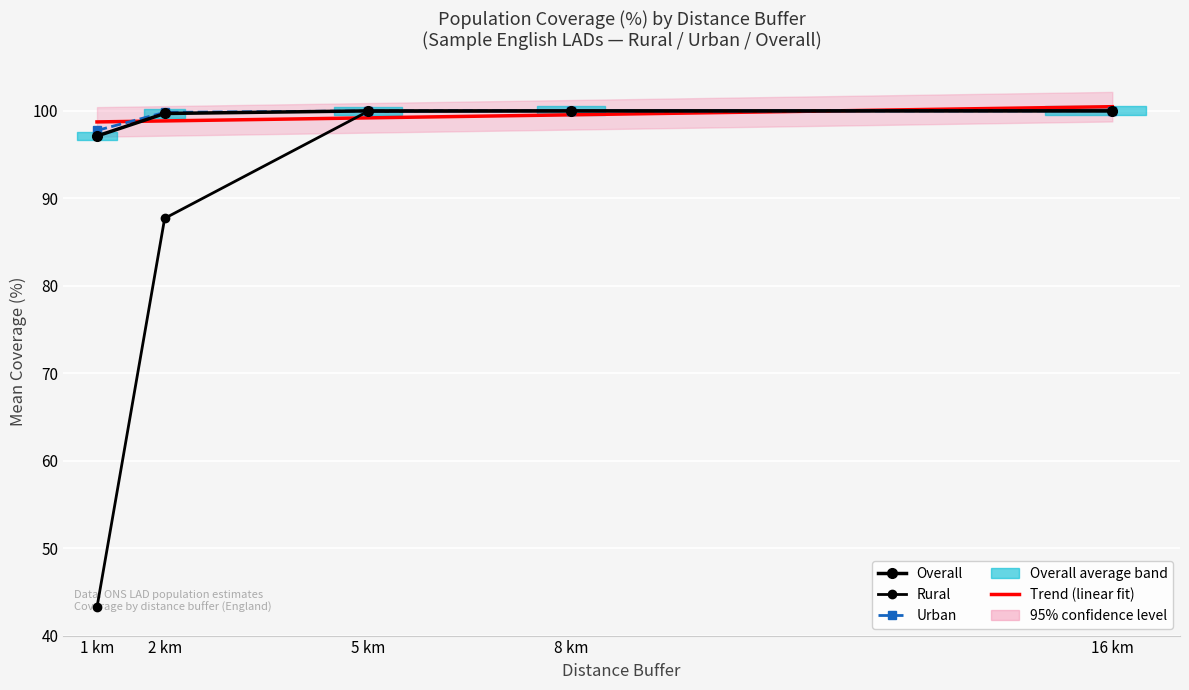

The Rural series shows 18.9 at 2 km. True or false?

False